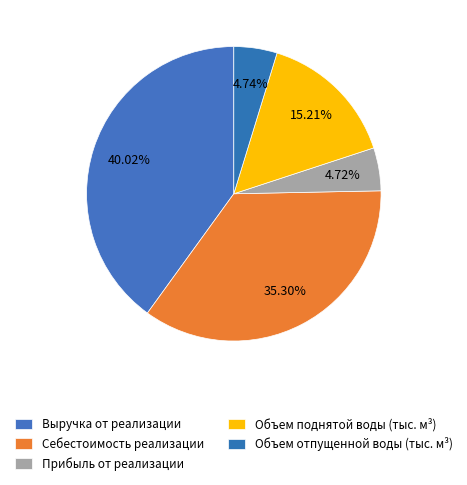

Count the number of slices in the pie.

5